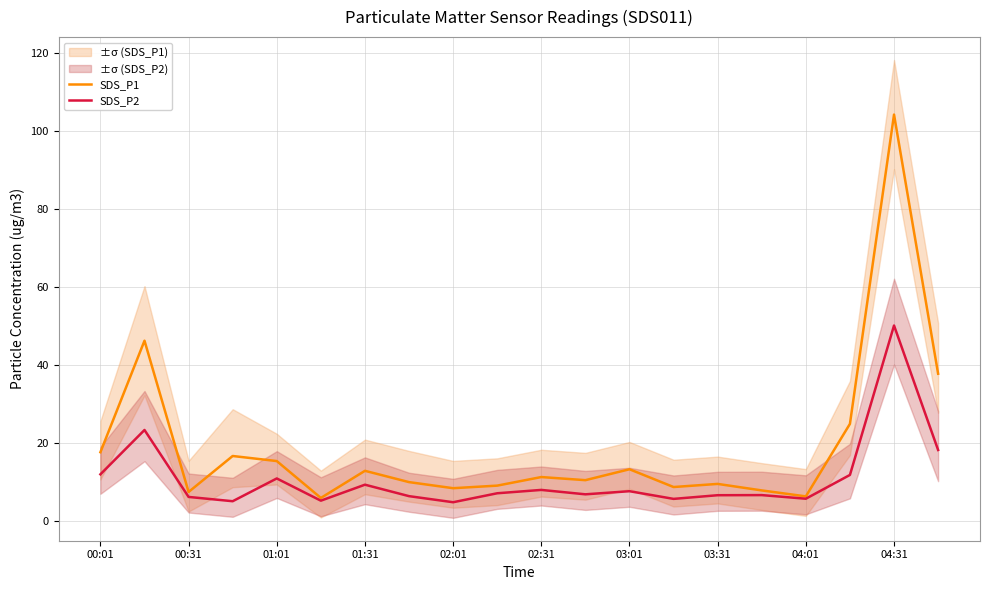

What is the highest value of the SDS_P2 series?

50.1